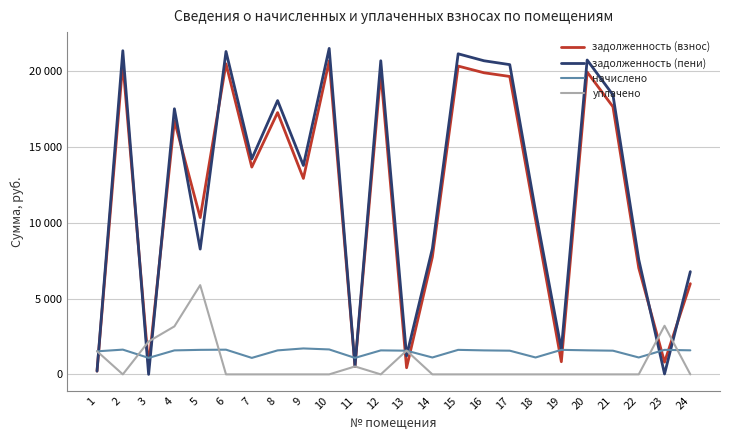

Is this an area chart (filled region under the line)?

No